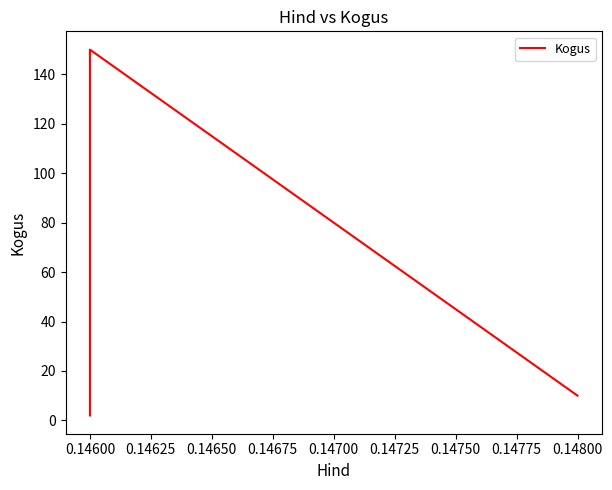

Count the number of categories in the chart.

3